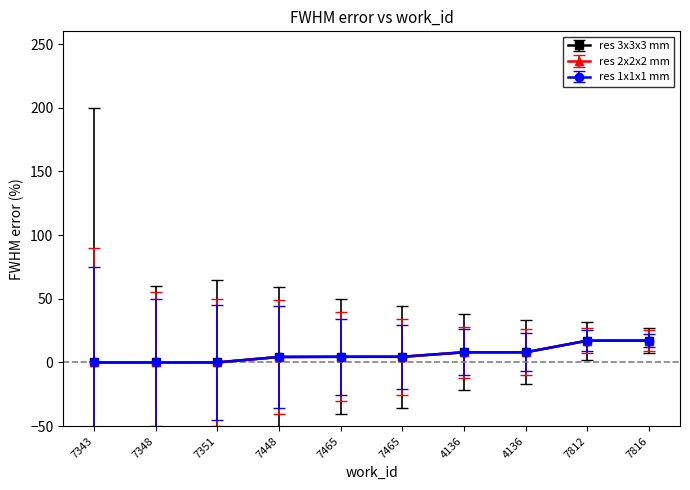

Which category has the lowest value in the res 1x1x1 mm series?

7343